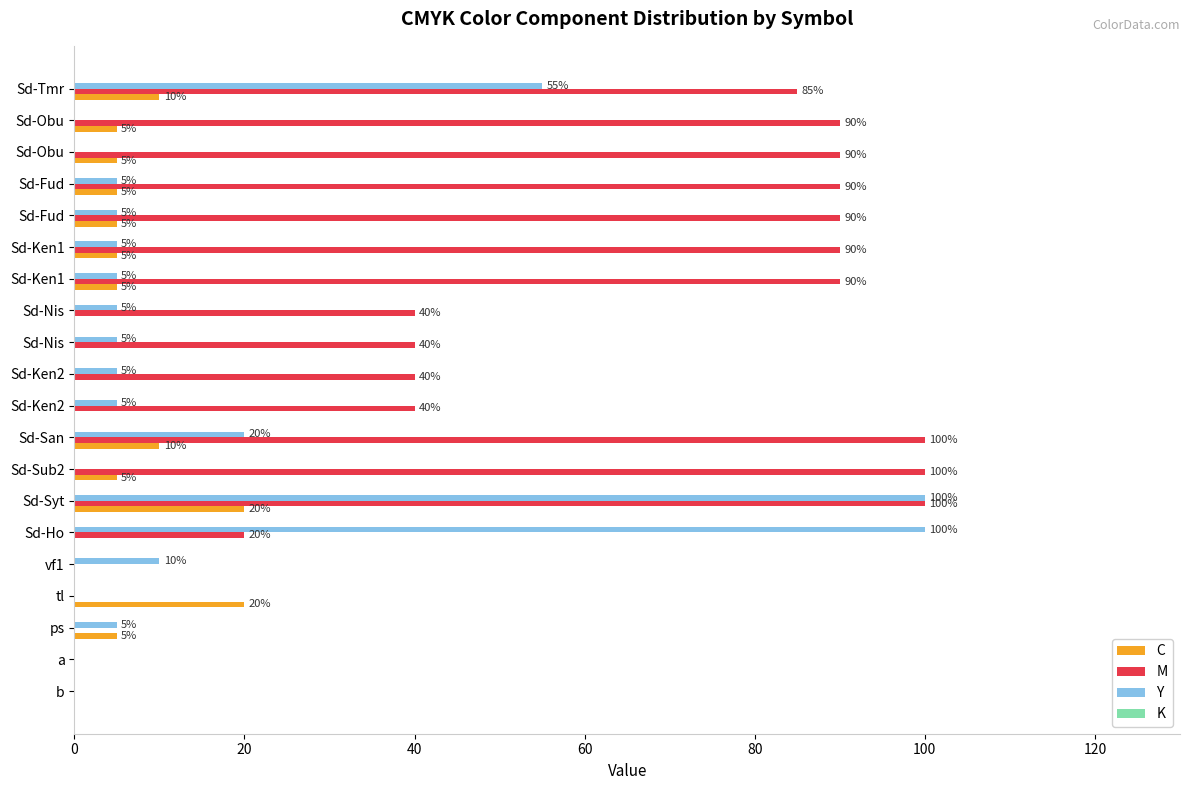

What is the maximum value for C?

20